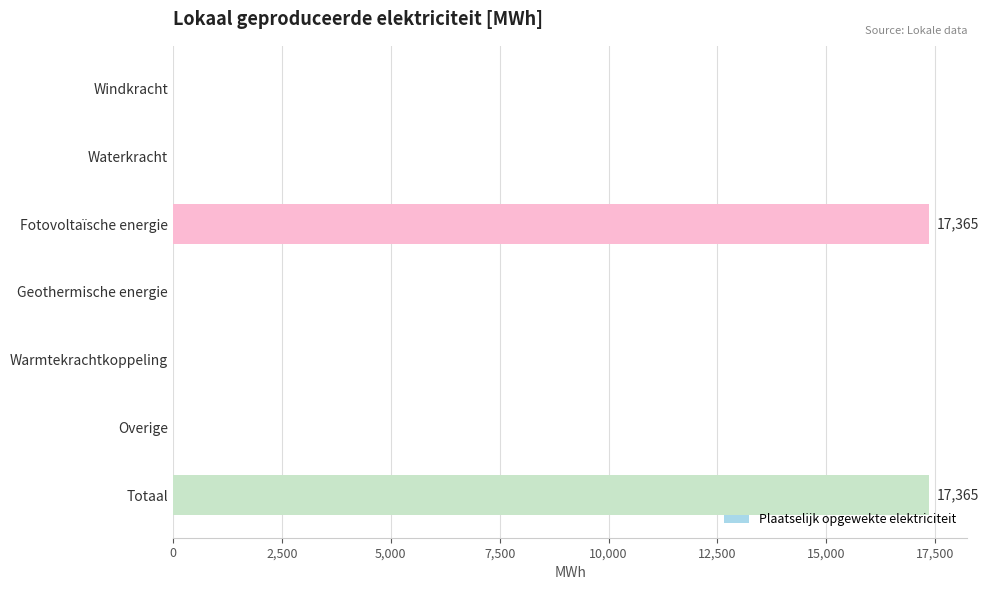

What is the sum of the values at Waterkracht and Fotovoltaïsche energie?

17364.7